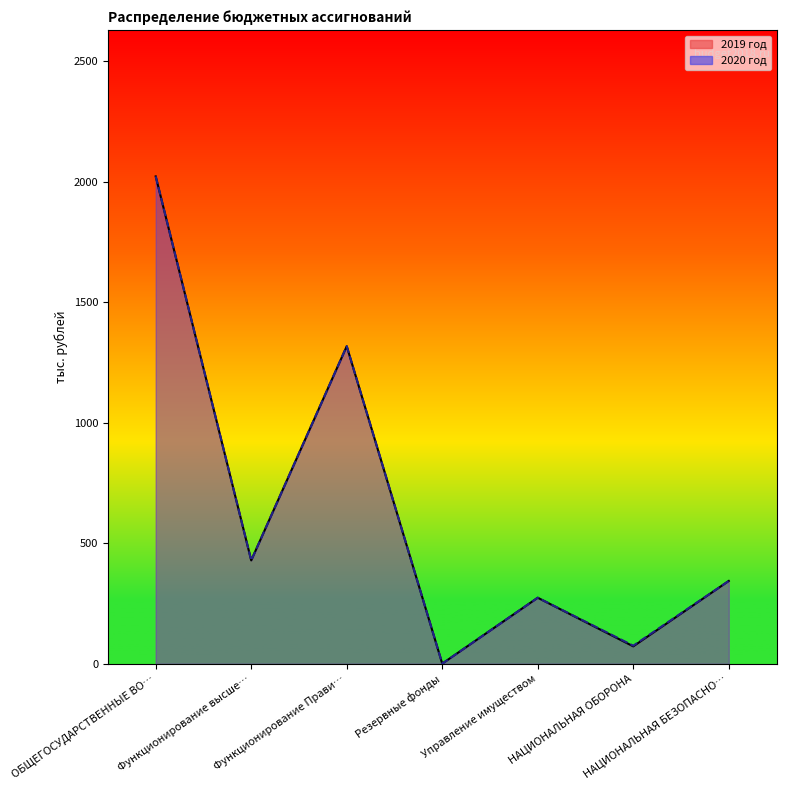

At how many categories does at least one series exceed 1546?

1